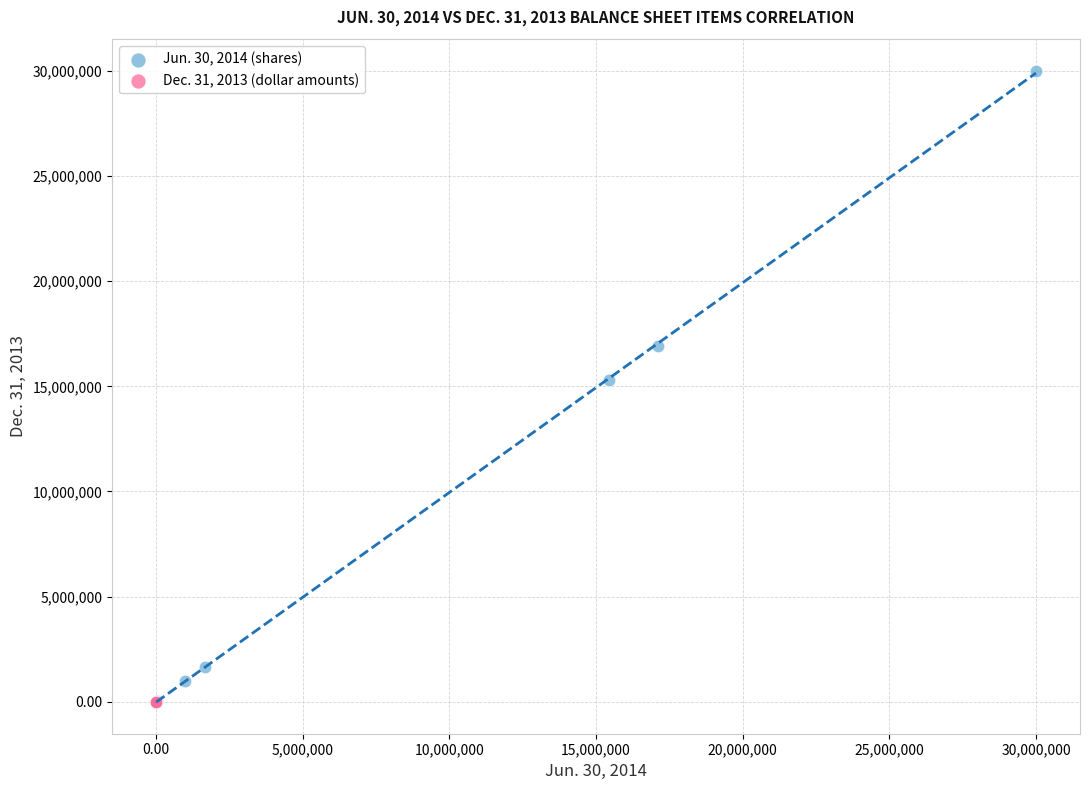

Which series has the widest spread of Y values?

Jun. 30, 2014 (shares)